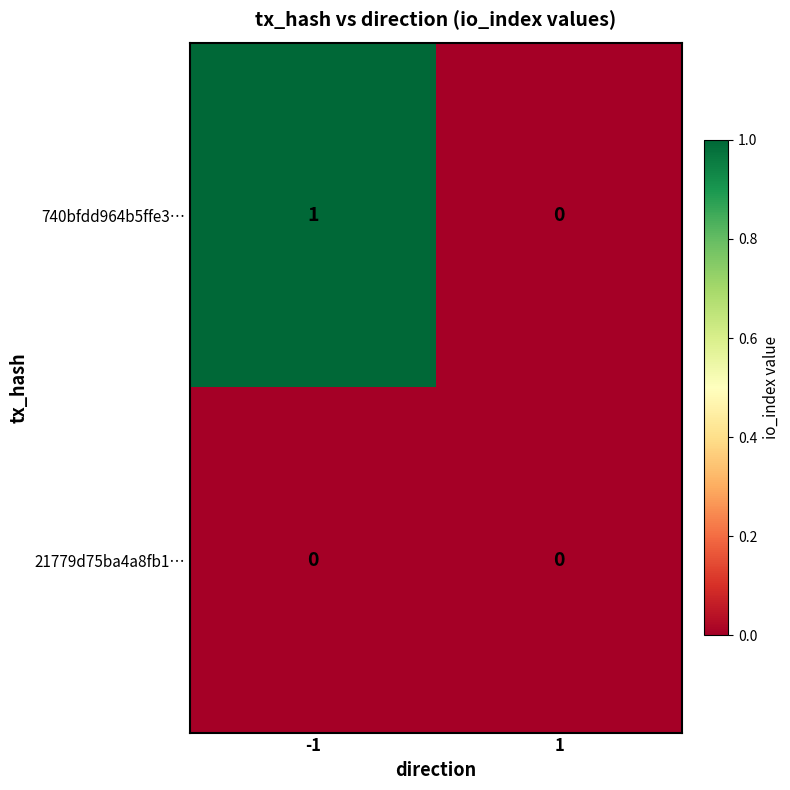

List the series in order of their overall mean, lowest first.

21779d75ba4a8fb1…, 740bfdd964b5ffe3…